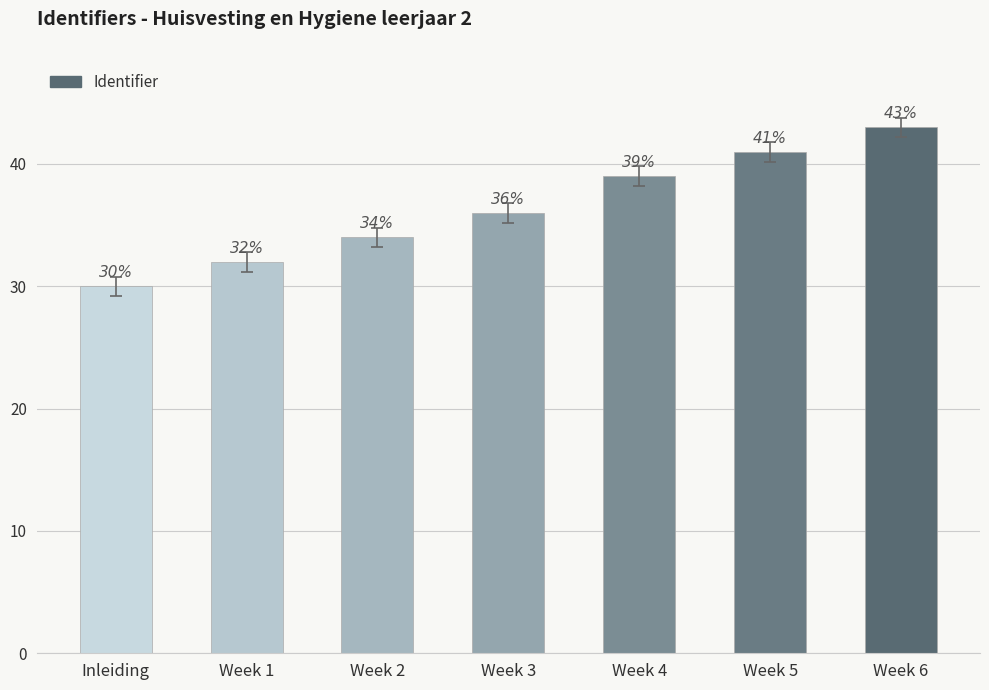

What value does the data have at Week 4?

39